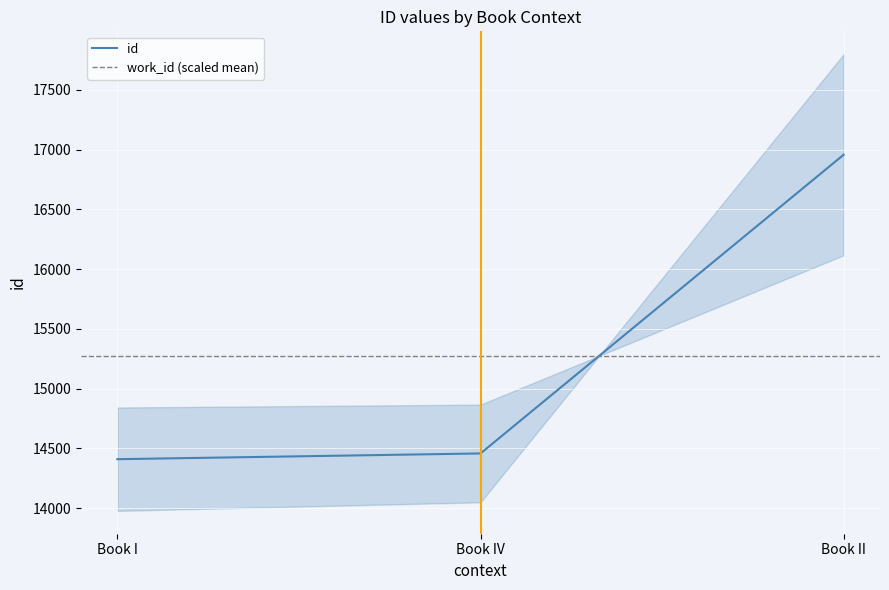

What is the difference between the second highest and minimum values?

48